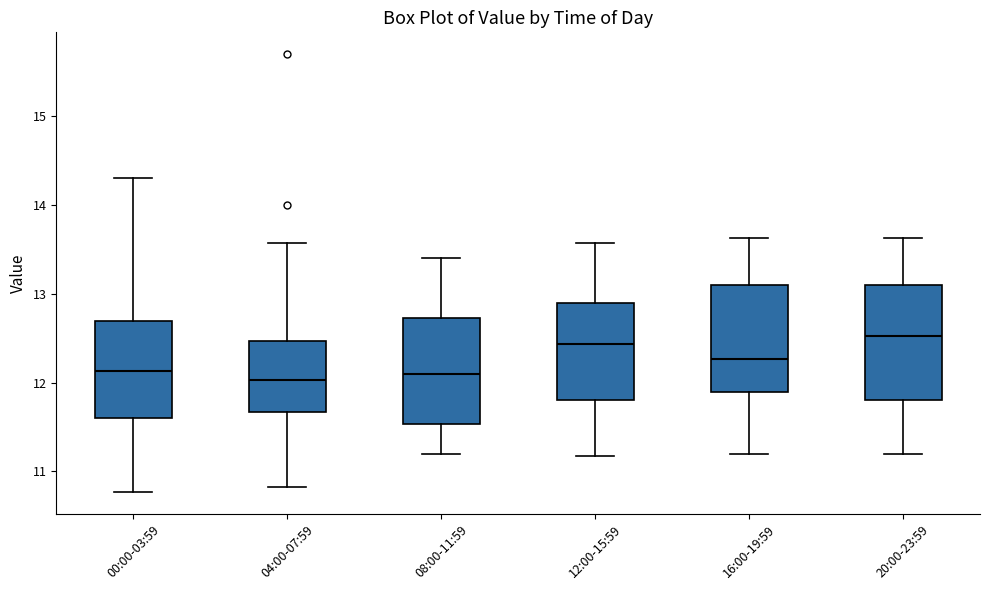

Reading left to right, read every box against the y-axis: the position of its median line, the range the box covers, and the ends of its whiskers. The values are not printed on the chart, so give them approximately, as read against the axis.

00:00-03:59: median 12.1, box 11.6 to 12.7, whiskers 10.8 to 14.3
04:00-07:59: median 12.0, box 11.7 to 12.5, whiskers 10.8 to 13.6
08:00-11:59: median 12.1, box 11.5 to 12.7, whiskers 11.2 to 13.4
12:00-15:59: median 12.4, box 11.8 to 12.9, whiskers 11.2 to 13.6
16:00-19:59: median 12.3, box 11.9 to 13.1, whiskers 11.2 to 13.6
20:00-23:59: median 12.5, box 11.8 to 13.1, whiskers 11.2 to 13.6